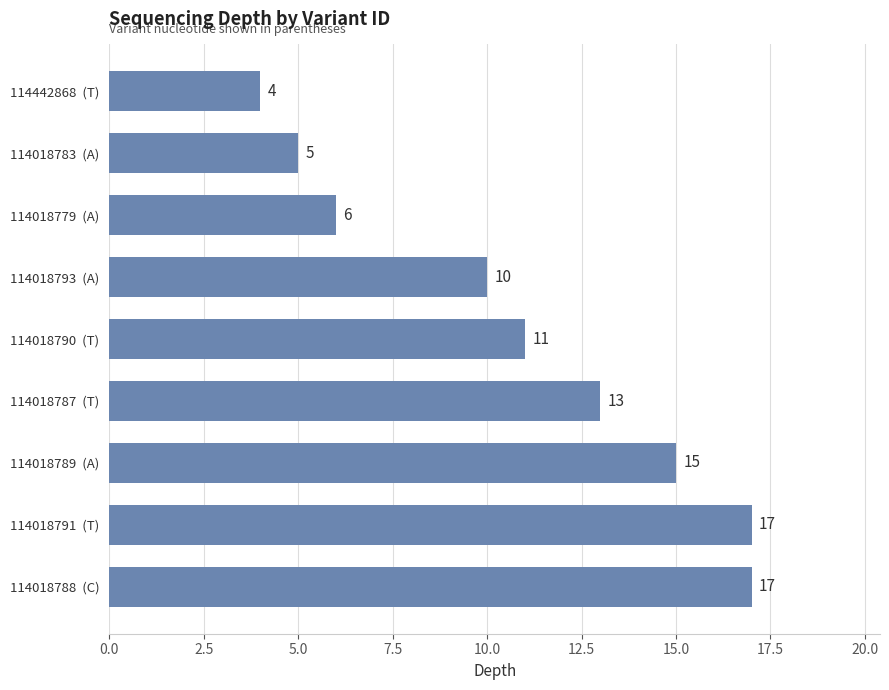

How many values are below 11?

4